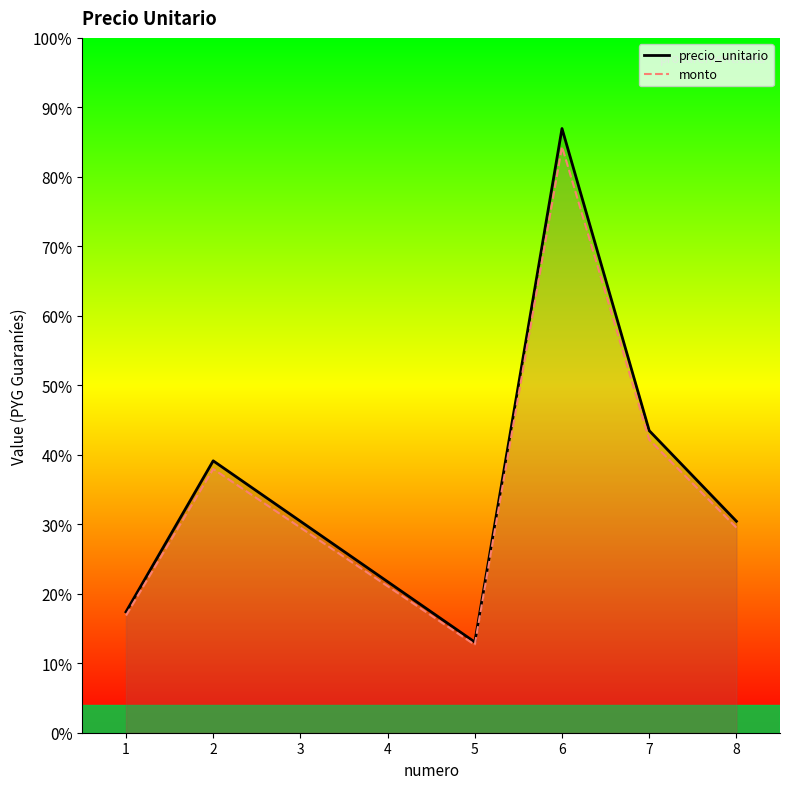

At which label is monto closest to 5468137?

7